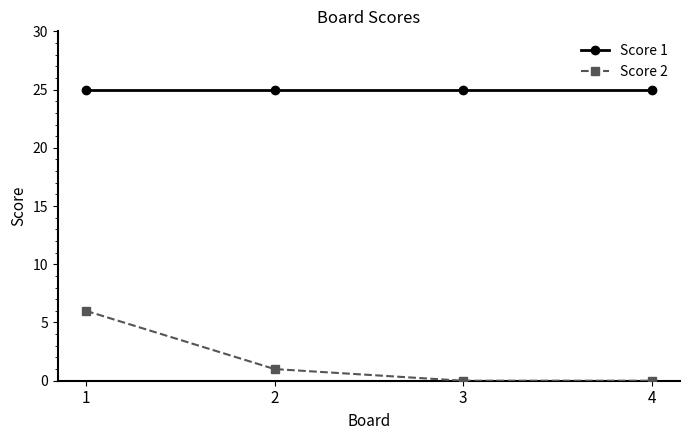

What is the approximate value of Score 1 at 2?

25